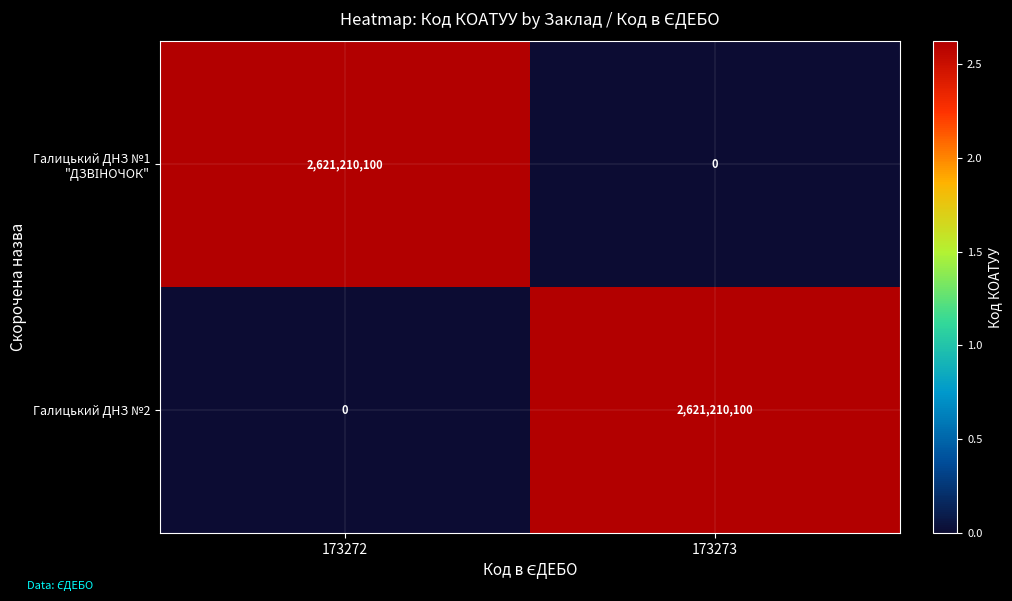

What is the difference between the maximum and minimum values in the Галицький ДНЗ №2 series?

2621210100